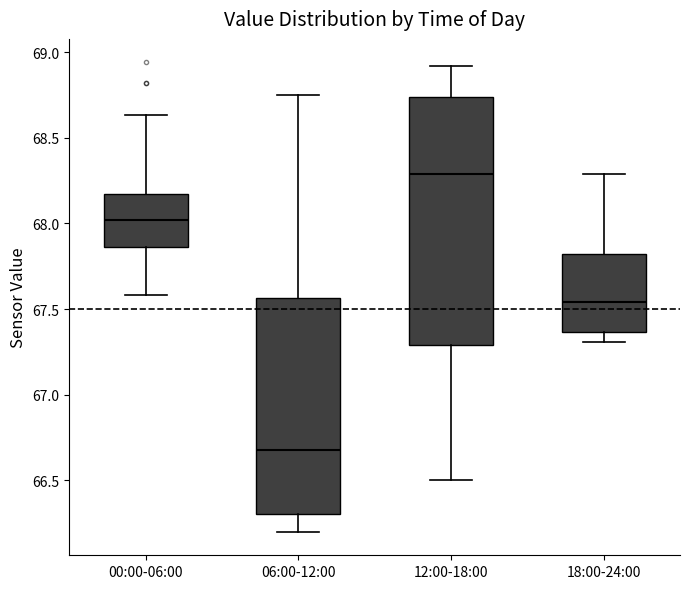

Which box has the lowest median line?

06:00-12:00